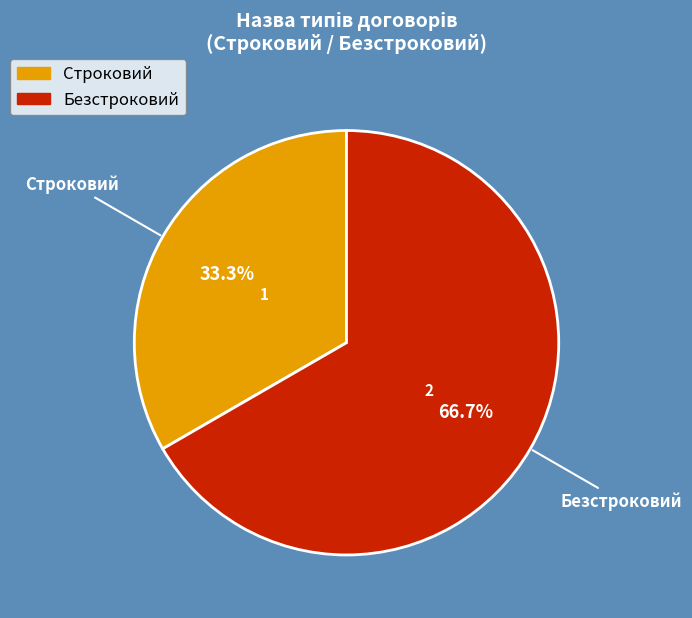

To the nearest percent, what is the difference between the largest and smallest slice percentages?

33%